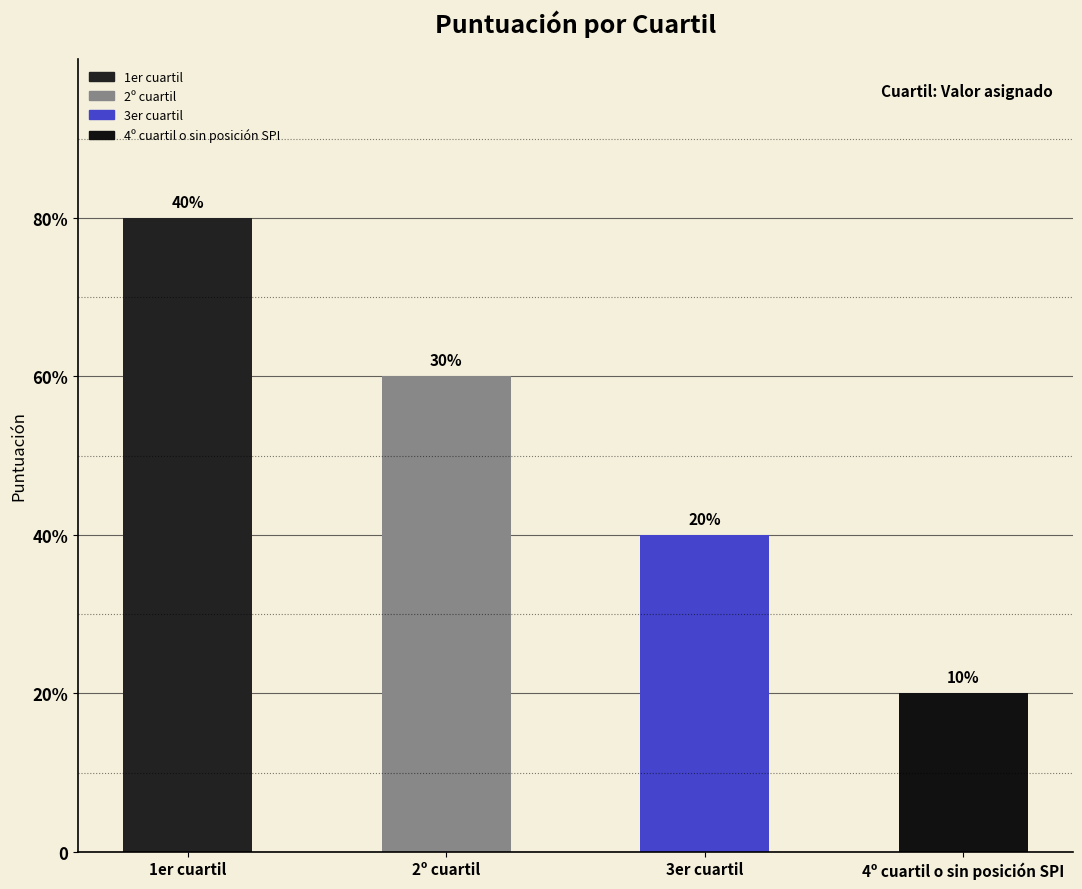

Does the chart contain any negative values?

No